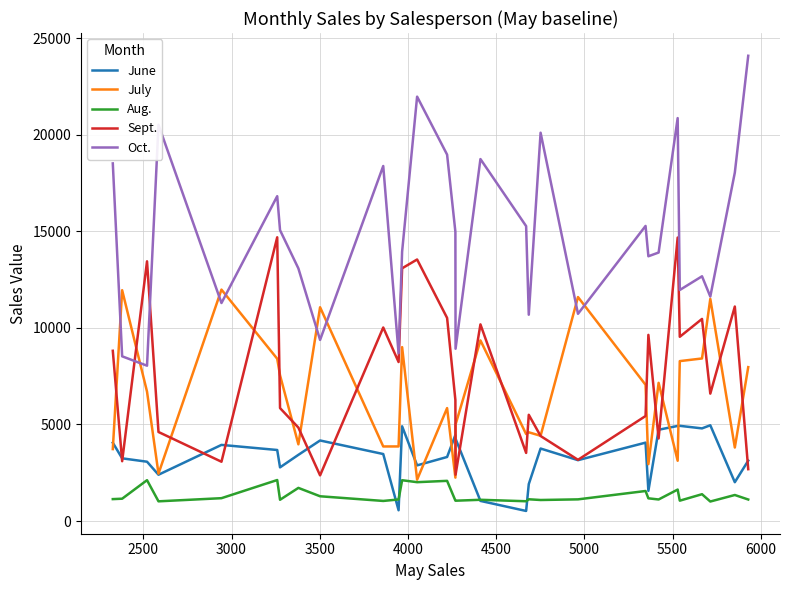

How many lines are shown in the chart?

5